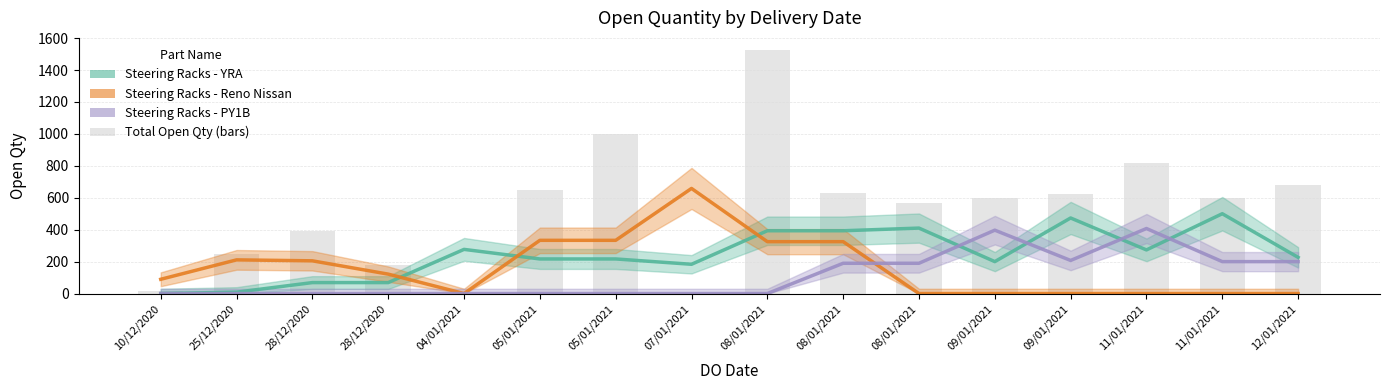

Which series has the largest total across all categories?

Total Open Qty (bars)